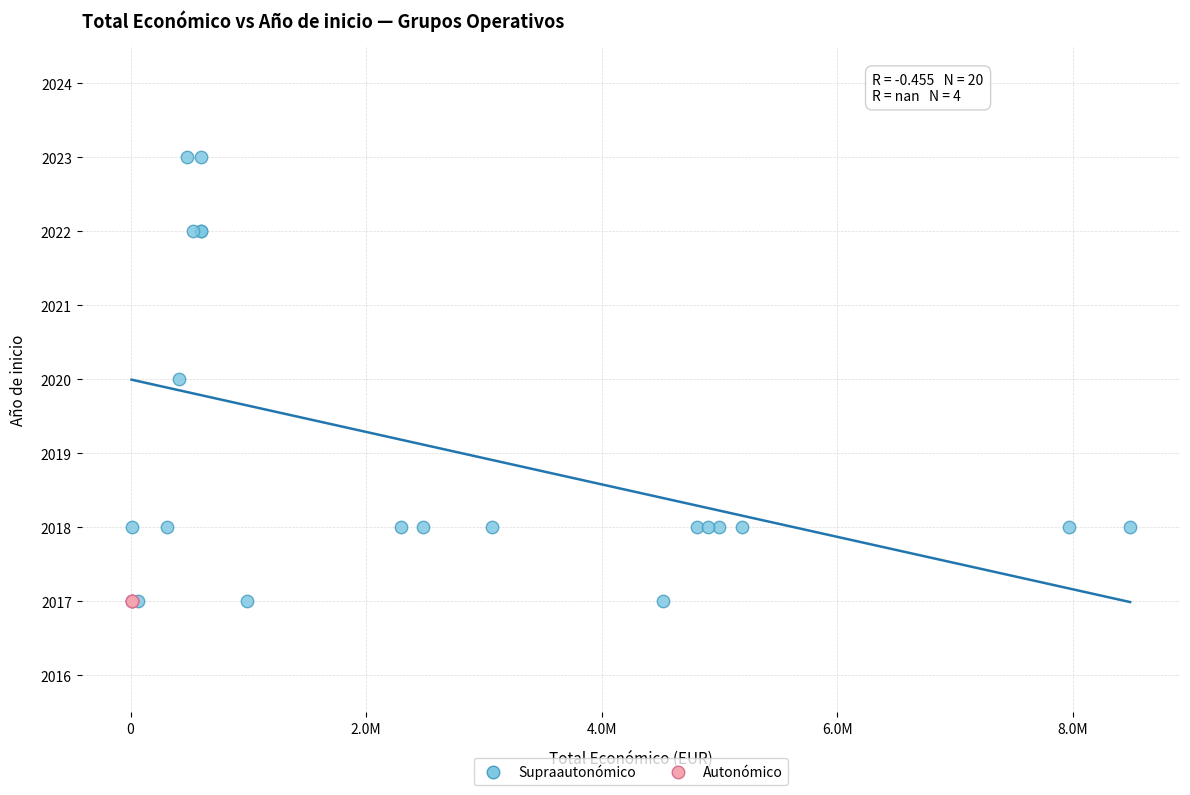

Which series contains the highest Y value?

Supraautonómico